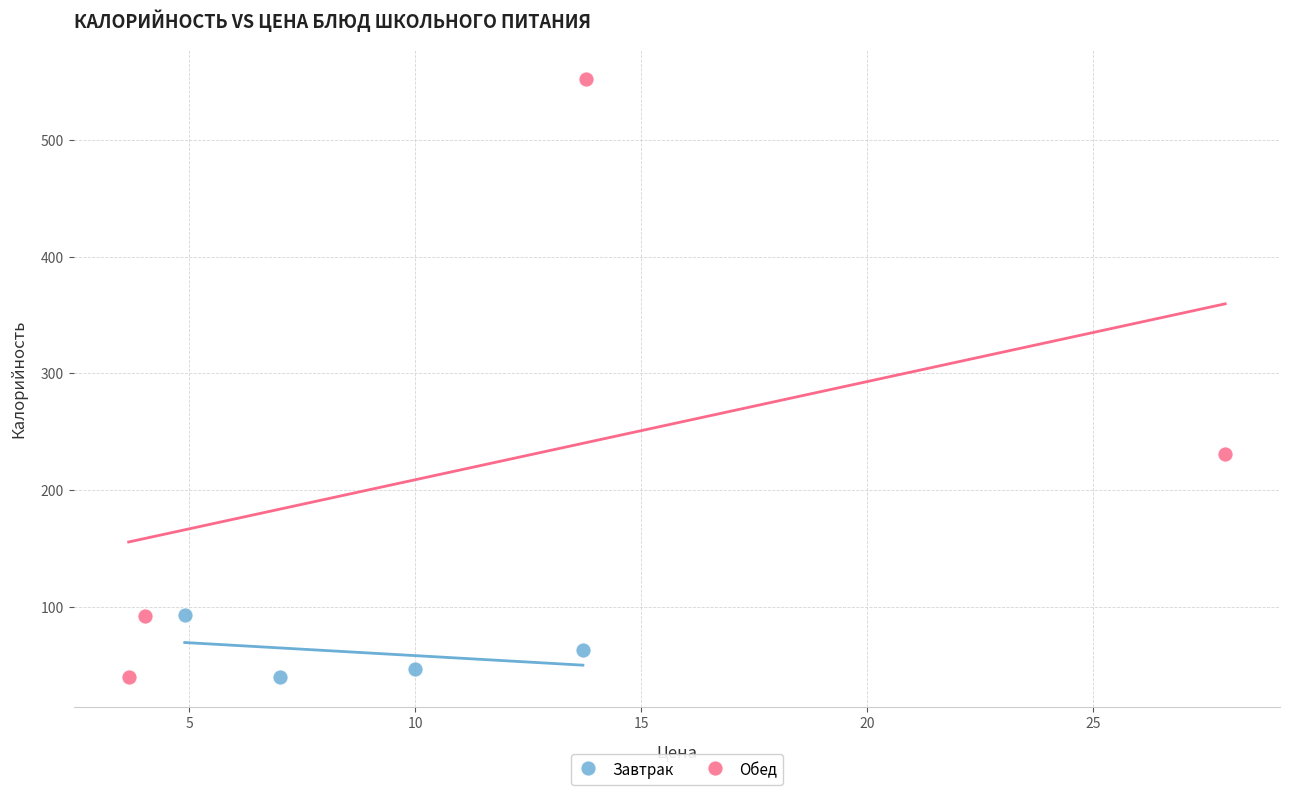

Which series reaches the maximum Y coordinate?

Обед